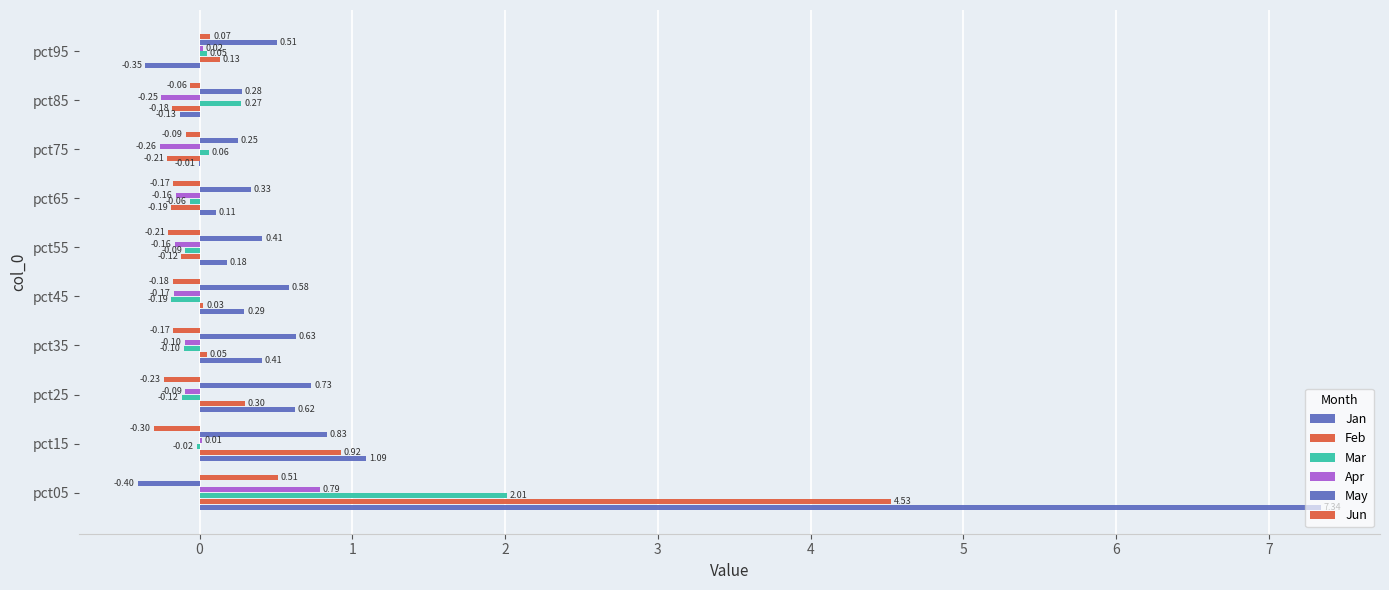

How many positive values does the Feb series have?

6